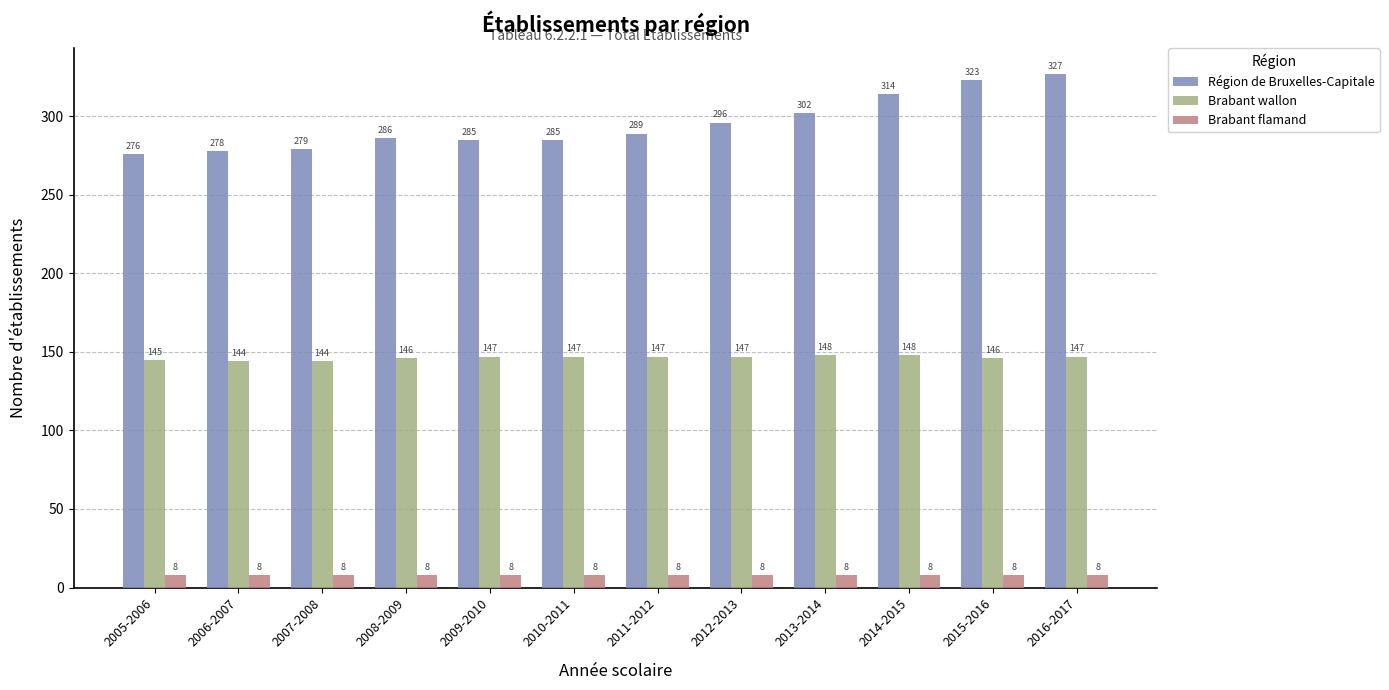

How many bars are there in total?

36